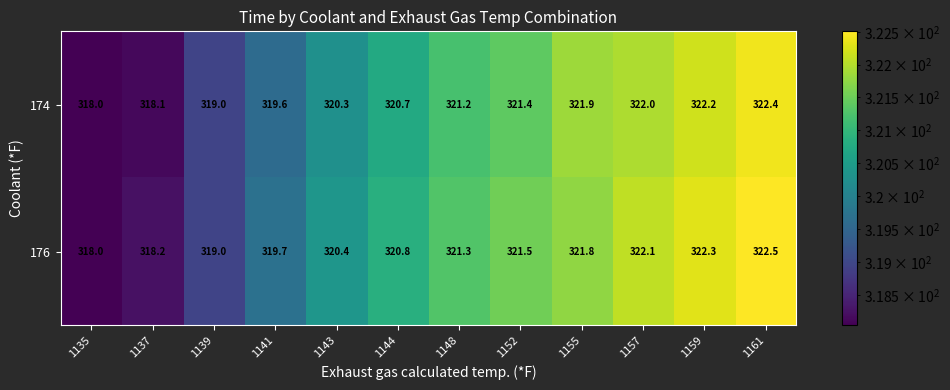

Reading left to right, list all the values displayed in this chart.

174: 1135=318.0	1137=318.1	1139=319.0	1141=319.6	1143=320.3	1144=320.7	1148=321.2	1152=321.4	1155=321.9	1157=322.0	1159=322.2	1161=322.4
176: 1135=318.0	1137=318.2	1139=319.0	1141=319.7	1143=320.4	1144=320.8	1148=321.3	1152=321.5	1155=321.8	1157=322.1	1159=322.3	1161=322.5